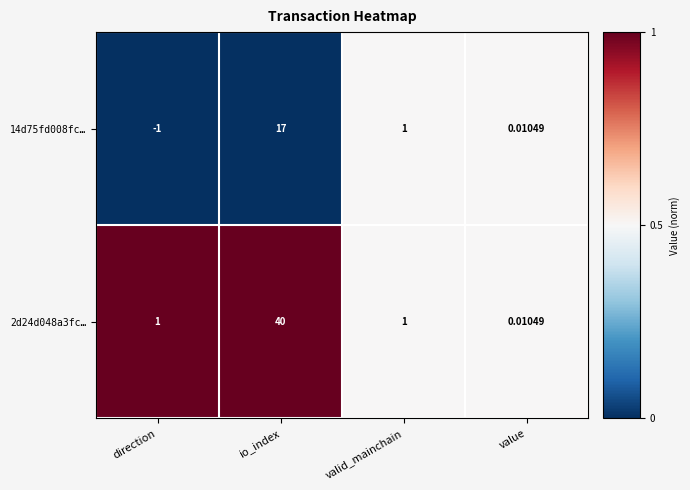

Which series has the widest spread of values?

2d24d048a3fc…